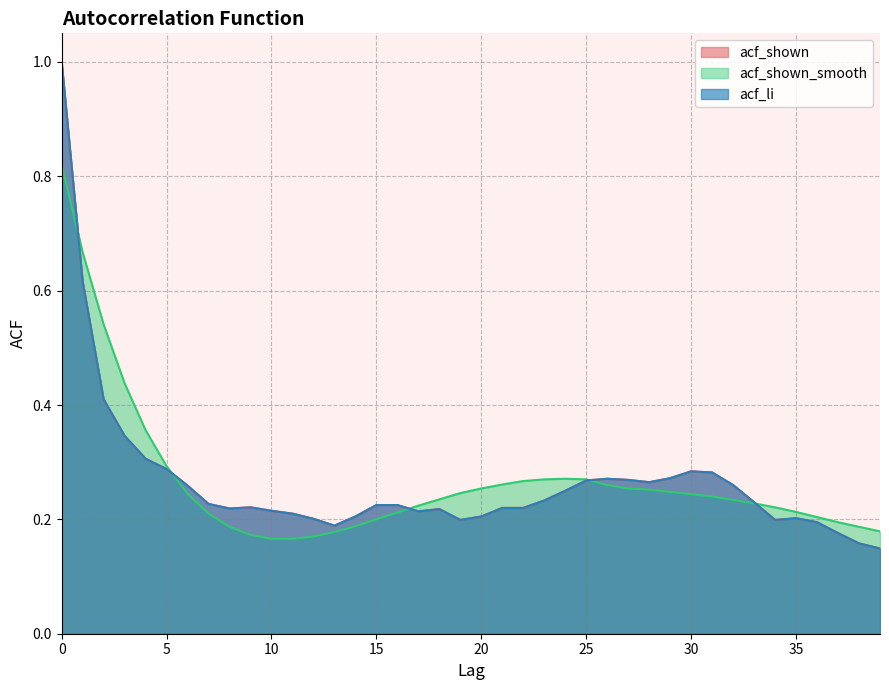

Count the acf_shown values in the range 0 to 1.

40